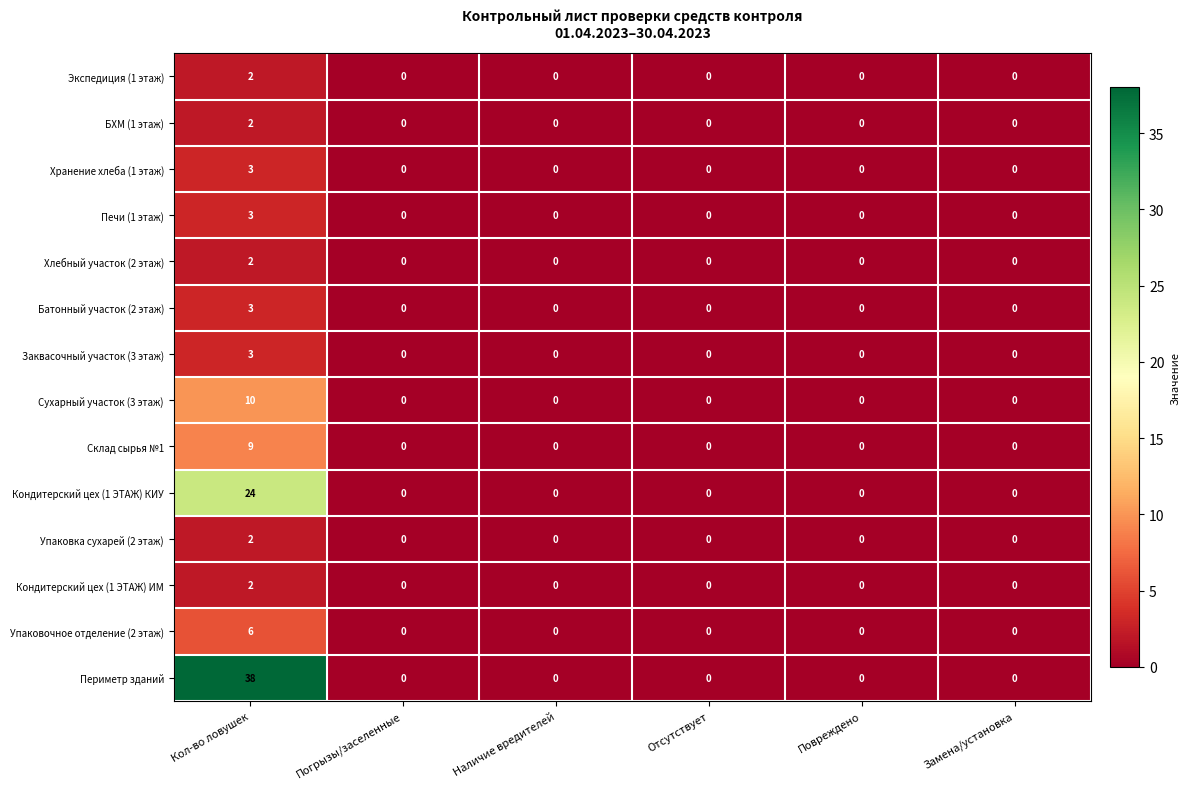

What is the sum of all Сухарный участок (3 этаж) values?

10